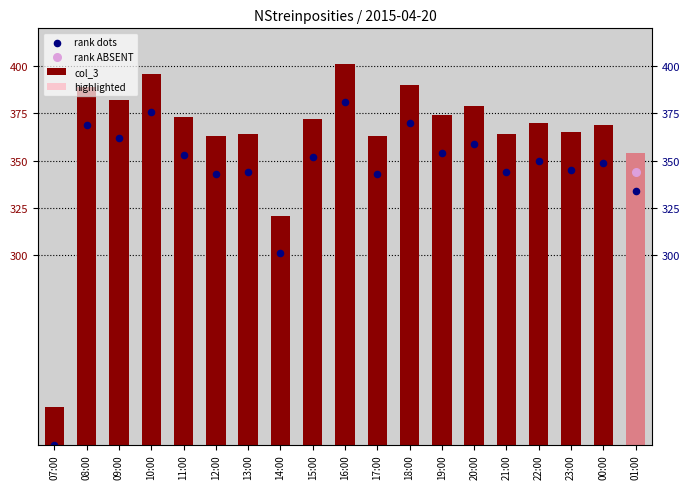

Which series has the largest Y range (max minus min)?

col_3